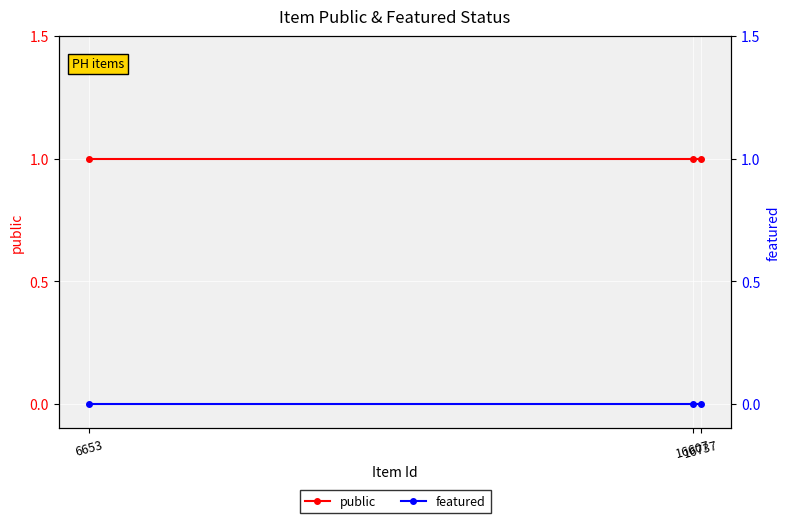

Rank the series by their average value, from highest to lowest.

public, featured